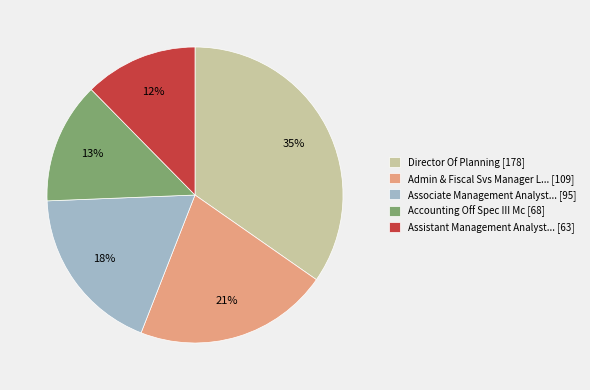

To the nearest percent, what is the difference between the Admin & Fiscal Svs Manager L... [109] and Associate Management Analyst... [95] slice percentages?

3%